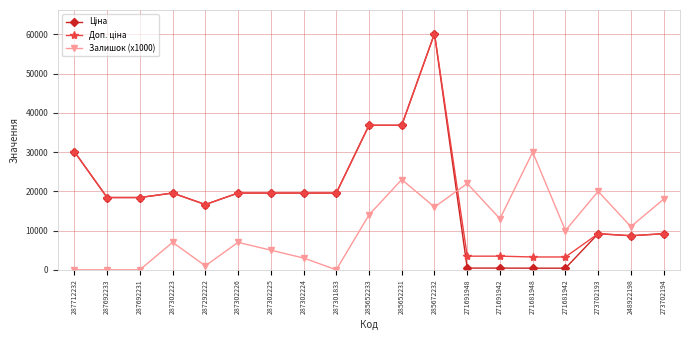

How many data points in Залишок (x1000) are less than 10000?

9